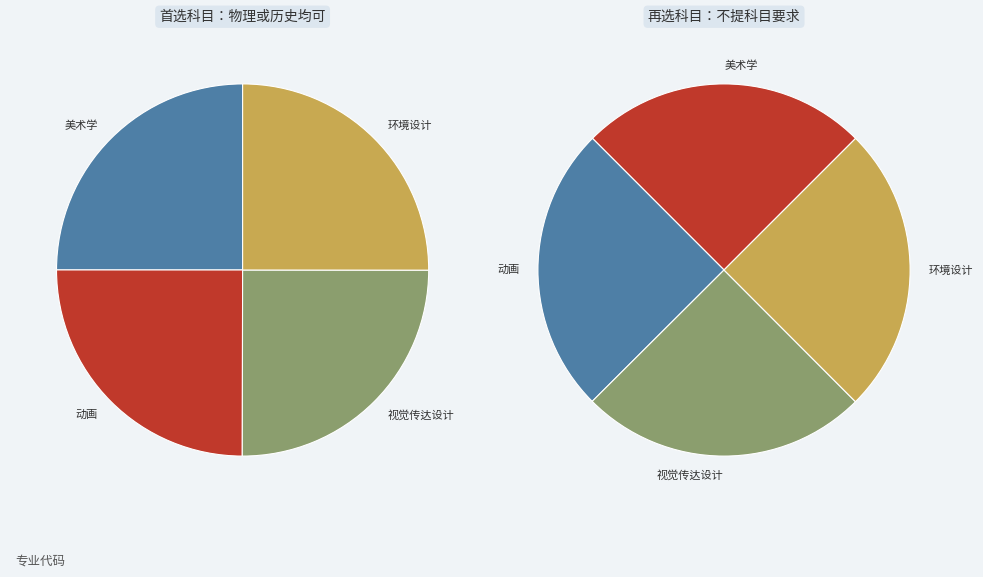

Which has a higher value, 环境设计 or 视觉传达设计?

环境设计